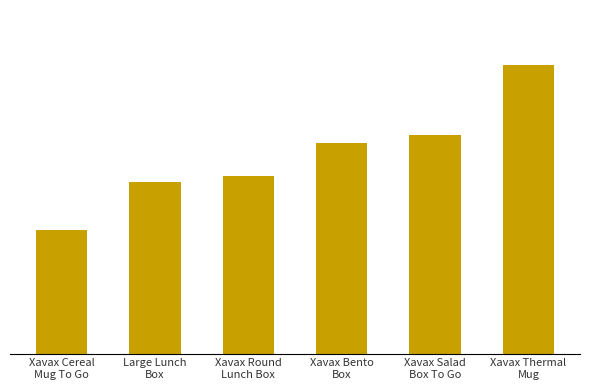

Does the chart contain any negative values?

No